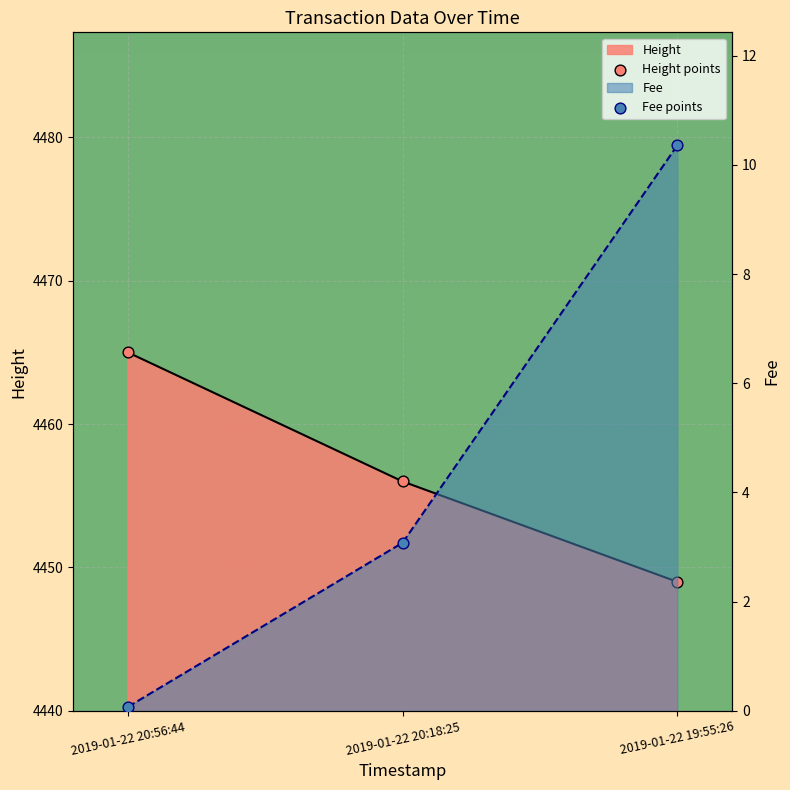

Which series contains the lowest Y value?

Fee points